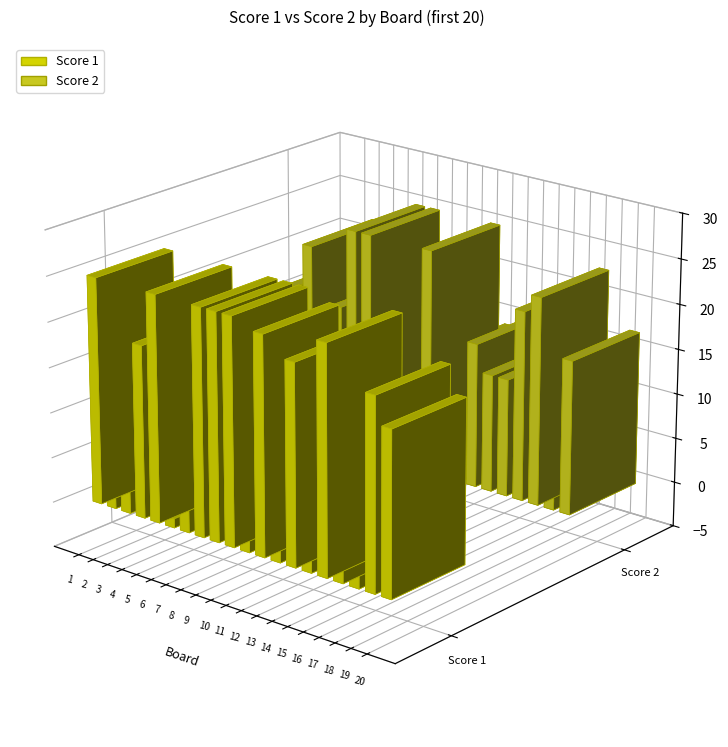

Reading left to right, transcribe all the data shown in this chart.

Score 1: 25	11	11	19	25	1	7	25	25	25	8	24	20	22	17	25	17	10	21	18
Score 2: 16	13	22	17	16	25	25	0	7	0	25	14	14	16	13	13	21	23	9	17